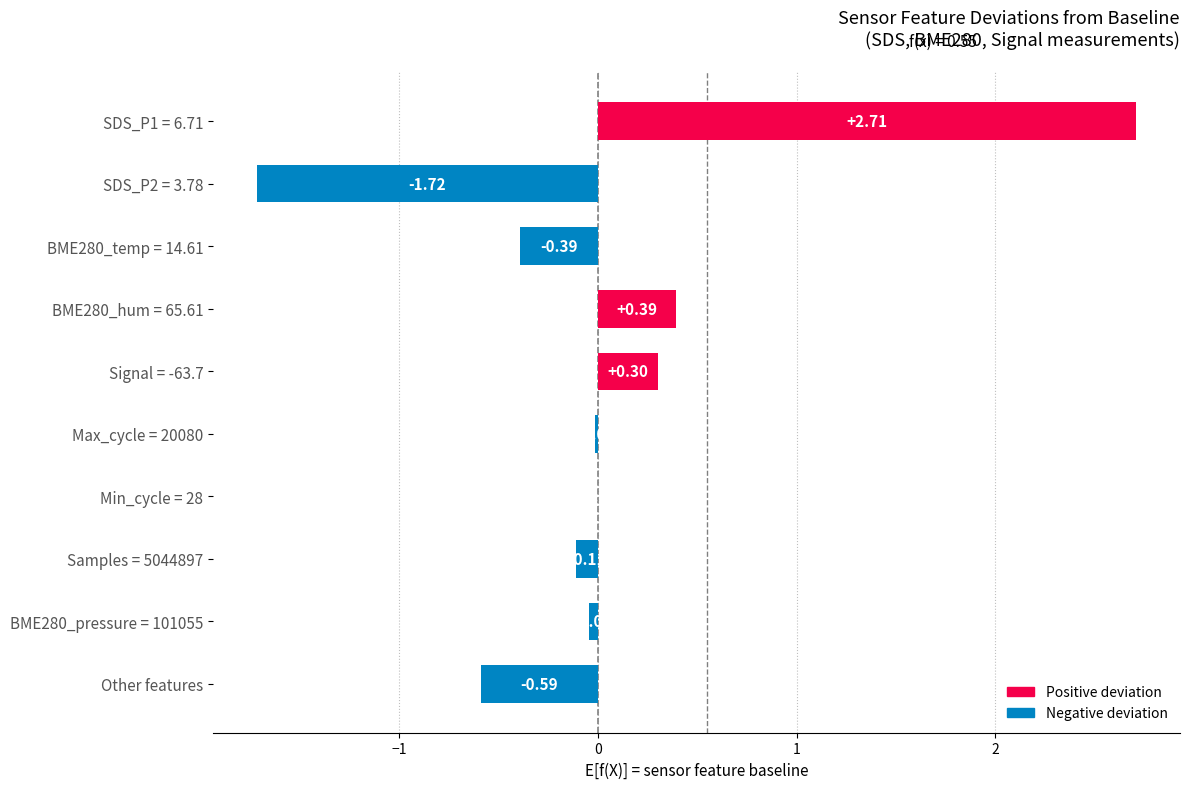

Between Signal = -63.7 and BME280_pressure = 101055, which is larger?

Signal = -63.7